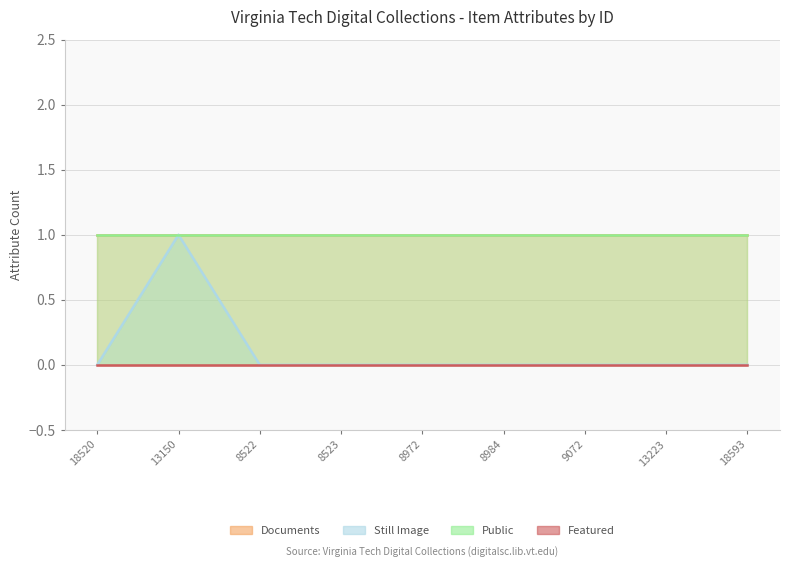

At which category is the sum across all series the highest?

13150